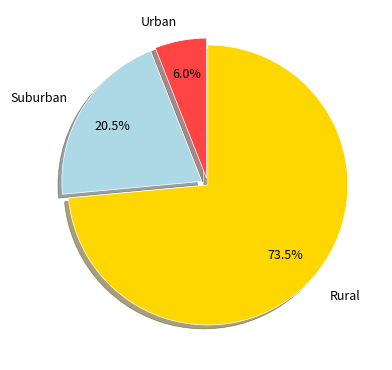

Is there any slice that represents more than half of the pie?

Yes